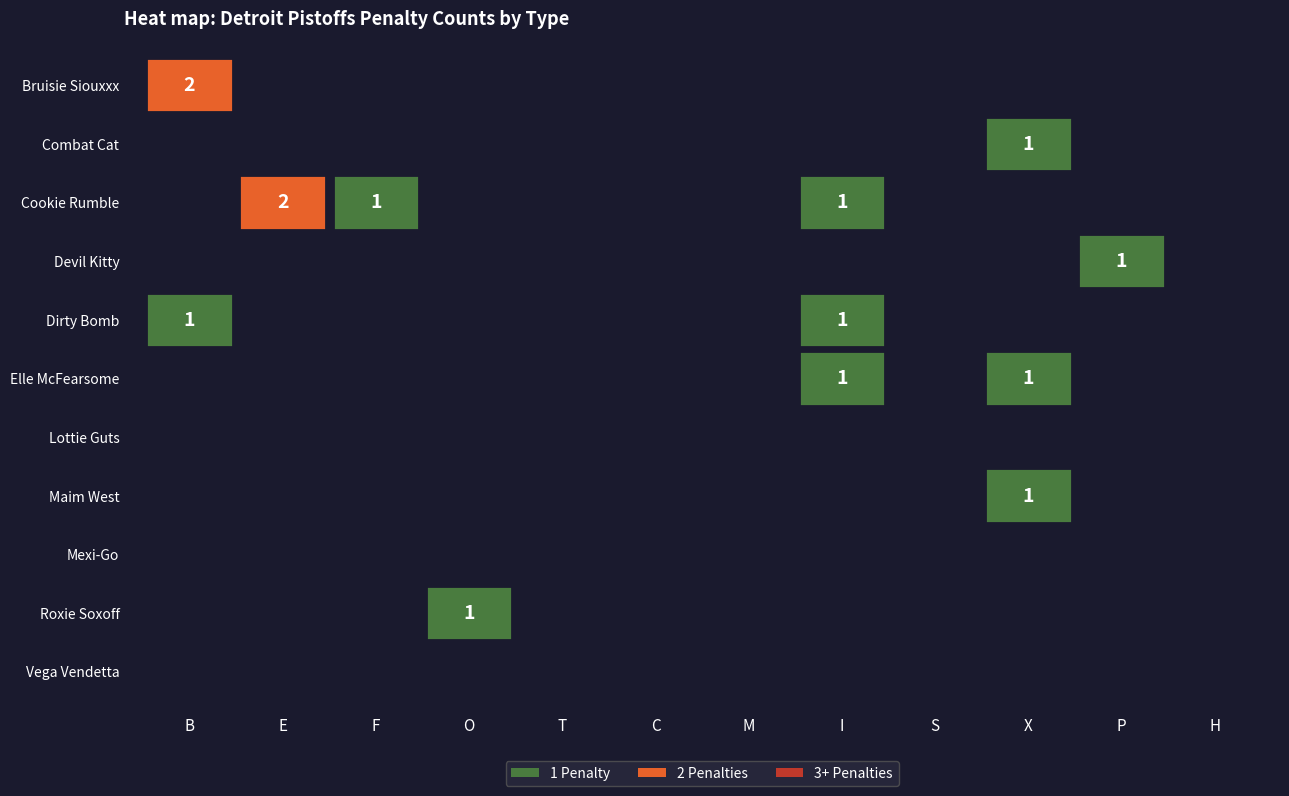

Reading left to right, what are all the values shown in this chart?

Bruisie Siouxxx: 2	0	0	0	0	0	0	0	0	0	0	0
Combat Cat: 0	0	0	0	0	0	0	0	0	1	0	0
Cookie Rumble: 0	2	1	0	0	0	0	1	0	0	0	0
Devil Kitty: 0	0	0	0	0	0	0	0	0	0	1	0
Dirty Bomb: 1	0	0	0	0	0	0	1	0	0	0	0
Elle McFearsome: 0	0	0	0	0	0	0	1	0	1	0	0
Lottie Guts: 0	0	0	0	0	0	0	0	0	0	0	0
Maim West: 0	0	0	0	0	0	0	0	0	1	0	0
Mexi-Go: 0	0	0	0	0	0	0	0	0	0	0	0
Roxie Soxoff: 0	0	0	1	0	0	0	0	0	0	0	0
Vega Vendetta: 0	0	0	0	0	0	0	0	0	0	0	0